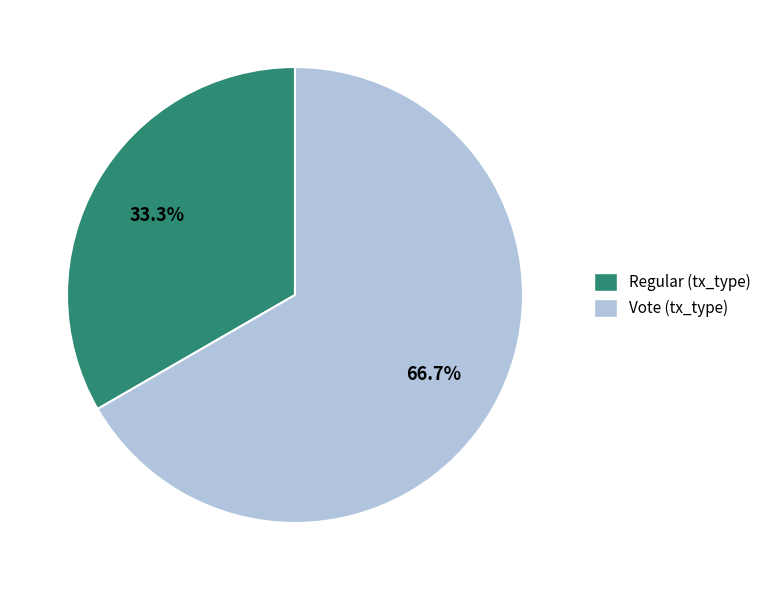

What is the smallest slice in the pie chart?

Regular